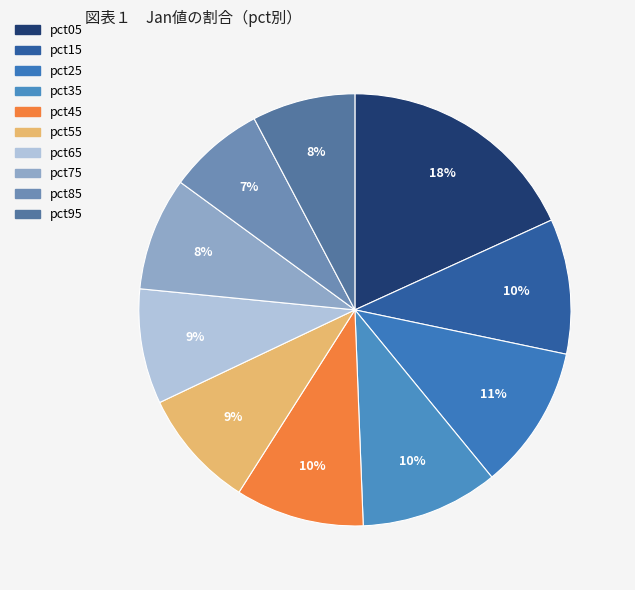

Is pct25 the majority of the pie?

No